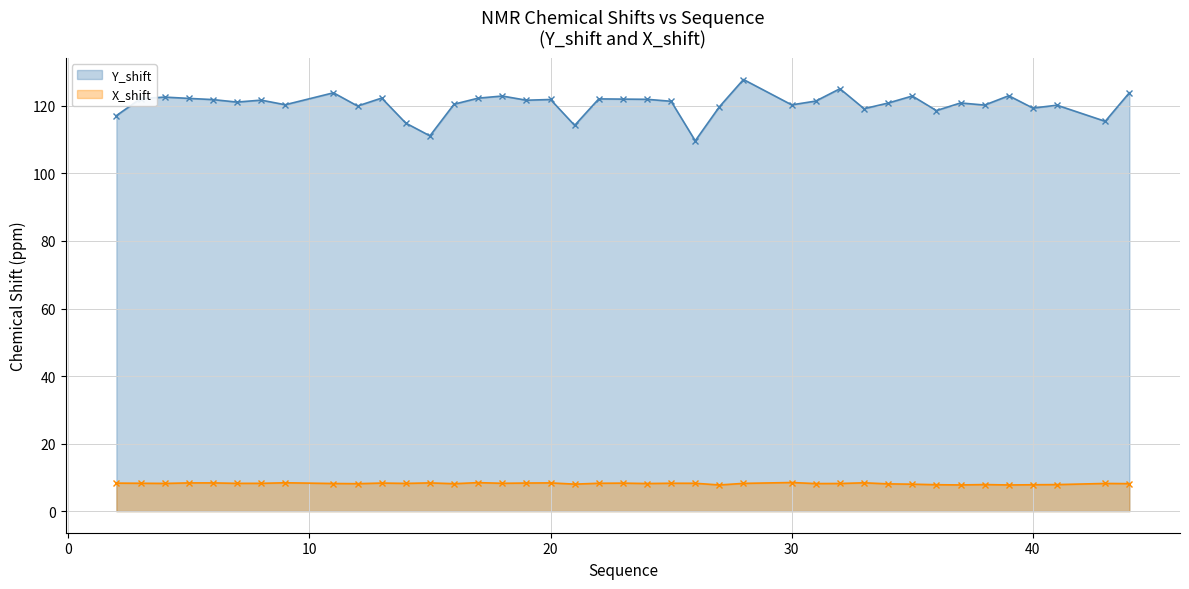

What is the sum of all Y_shift values?

4820.5